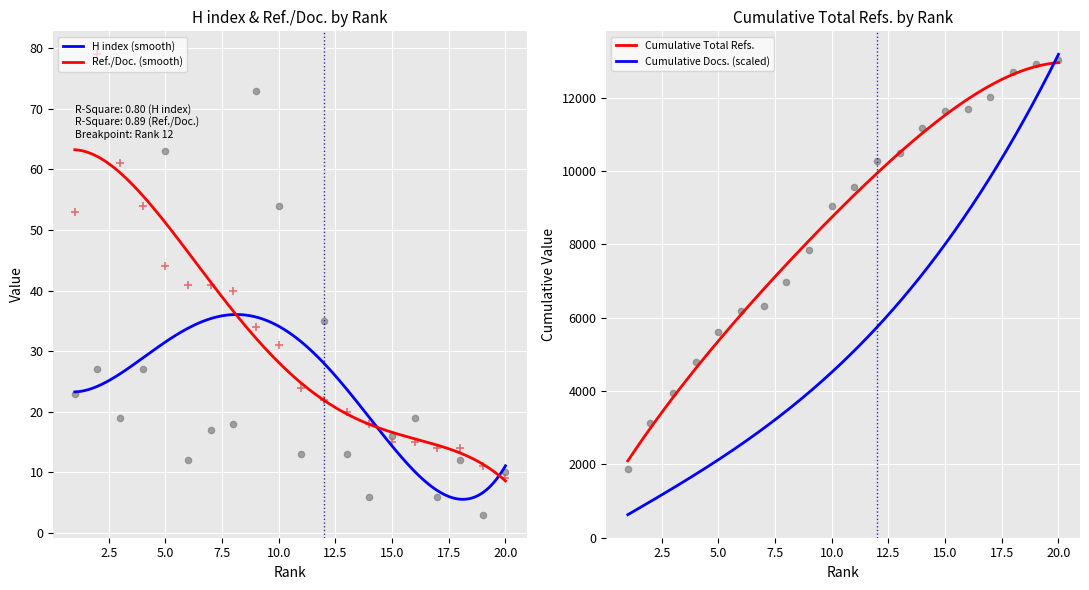

Which series has the widest spread of Y values?

H index